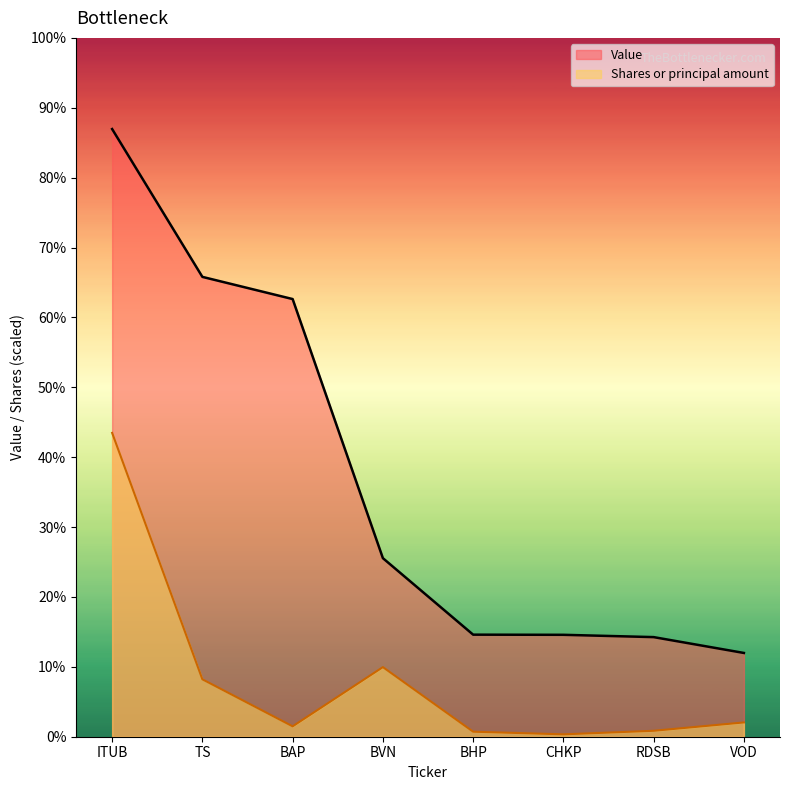

True or false: Value and Shares or principal amount intersect in this chart.

False